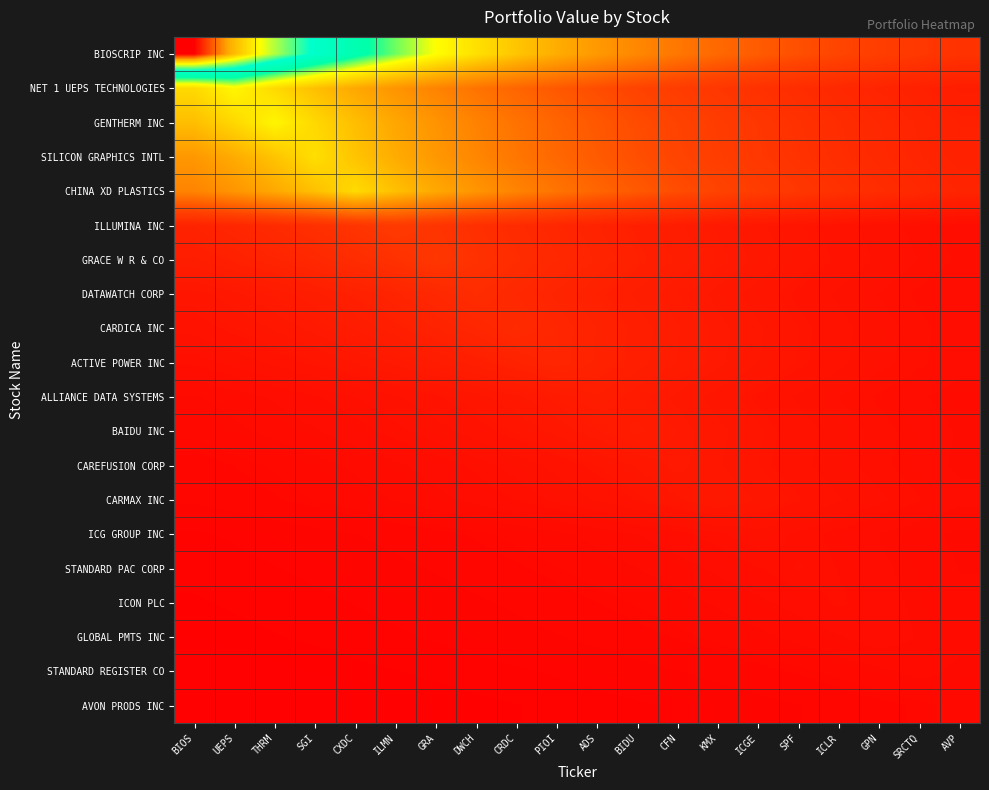

Reading left to right, what are all the values shown in this chart?

BIOSCRIP INC: BIOS=1.0	UEPS=0.9	THRM=0.8	SGI=0.7	CXDC=0.7	ILMN=0.6	GRA=0.5	DWCH=0.5	CRDC=0.4	PIOI=0.4	ADS=0.4	BIDU=0.3	CFN=0.3	KMX=0.3	ICGE=0.2	SPF=0.2	ICLR=0.2	GPN=0.2	SRCTQ=0.2	AVP=0.1
NET 1 UEPS TECHNOLOGIES: BIOS=0.5	UEPS=0.5	THRM=0.5	SGI=0.4	CXDC=0.4	ILMN=0.4	GRA=0.3	DWCH=0.3	CRDC=0.3	PIOI=0.2	ADS=0.2	BIDU=0.2	CFN=0.2	KMX=0.2	ICGE=0.1	SPF=0.1	ICLR=0.1	GPN=0.1	SRCTQ=0.1	AVP=0.1
GENTHERM INC: BIOS=0.4	UEPS=0.5	THRM=0.5	SGI=0.5	CXDC=0.4	ILMN=0.4	GRA=0.4	DWCH=0.3	CRDC=0.3	PIOI=0.3	ADS=0.2	BIDU=0.2	CFN=0.2	KMX=0.2	ICGE=0.2	SPF=0.1	ICLR=0.1	GPN=0.1	SRCTQ=0.1	AVP=0.1
SILICON GRAPHICS INTL: BIOS=0.4	UEPS=0.4	THRM=0.4	SGI=0.5	CXDC=0.4	ILMN=0.4	GRA=0.4	DWCH=0.3	CRDC=0.3	PIOI=0.3	ADS=0.2	BIDU=0.2	CFN=0.2	KMX=0.2	ICGE=0.2	SPF=0.1	ICLR=0.1	GPN=0.1	SRCTQ=0.1	AVP=0.1
CHINA XD PLASTICS: BIOS=0.3	UEPS=0.4	THRM=0.4	SGI=0.4	CXDC=0.5	ILMN=0.4	GRA=0.4	DWCH=0.4	CRDC=0.3	PIOI=0.3	ADS=0.3	BIDU=0.2	CFN=0.2	KMX=0.2	ICGE=0.2	SPF=0.2	ICLR=0.1	GPN=0.1	SRCTQ=0.1	AVP=0.1
ILLUMINA INC: BIOS=0.1	UEPS=0.1	THRM=0.1	SGI=0.1	CXDC=0.2	ILMN=0.2	GRA=0.2	DWCH=0.1	CRDC=0.1	PIOI=0.1	ADS=0.1	BIDU=0.1	CFN=0.1	KMX=0.1	ICGE=0.1	SPF=0.1	ICLR=0.1	GPN=0.1	SRCTQ=0.0	AVP=0.0
GRACE W R & CO: BIOS=0.1	UEPS=0.1	THRM=0.1	SGI=0.1	CXDC=0.1	ILMN=0.1	GRA=0.2	DWCH=0.1	CRDC=0.1	PIOI=0.1	ADS=0.1	BIDU=0.1	CFN=0.1	KMX=0.1	ICGE=0.1	SPF=0.1	ICLR=0.1	GPN=0.1	SRCTQ=0.0	AVP=0.0
DATAWATCH CORP: BIOS=0.1	UEPS=0.1	THRM=0.1	SGI=0.1	CXDC=0.1	ILMN=0.1	GRA=0.1	DWCH=0.1	CRDC=0.1	PIOI=0.1	ADS=0.1	BIDU=0.1	CFN=0.1	KMX=0.1	ICGE=0.1	SPF=0.1	ICLR=0.1	GPN=0.0	SRCTQ=0.0	AVP=0.0
CARDICA INC: BIOS=0.1	UEPS=0.1	THRM=0.1	SGI=0.1	CXDC=0.1	ILMN=0.1	GRA=0.1	DWCH=0.1	CRDC=0.1	PIOI=0.1	ADS=0.1	BIDU=0.1	CFN=0.1	KMX=0.1	ICGE=0.1	SPF=0.1	ICLR=0.1	GPN=0.1	SRCTQ=0.0	AVP=0.0
ACTIVE POWER INC: BIOS=0.0	UEPS=0.1	THRM=0.1	SGI=0.1	CXDC=0.1	ILMN=0.1	GRA=0.1	DWCH=0.1	CRDC=0.1	PIOI=0.1	ADS=0.1	BIDU=0.1	CFN=0.1	KMX=0.1	ICGE=0.1	SPF=0.1	ICLR=0.1	GPN=0.1	SRCTQ=0.0	AVP=0.0
ALLIANCE DATA SYSTEMS: BIOS=0.0	UEPS=0.0	THRM=0.0	SGI=0.0	CXDC=0.0	ILMN=0.1	GRA=0.1	DWCH=0.1	CRDC=0.1	PIOI=0.1	ADS=0.1	BIDU=0.1	CFN=0.1	KMX=0.1	ICGE=0.1	SPF=0.1	ICLR=0.0	GPN=0.0	SRCTQ=0.0	AVP=0.0
BAIDU INC: BIOS=0.0	UEPS=0.0	THRM=0.0	SGI=0.0	CXDC=0.0	ILMN=0.0	GRA=0.1	DWCH=0.1	CRDC=0.1	PIOI=0.1	ADS=0.1	BIDU=0.1	CFN=0.1	KMX=0.1	ICGE=0.1	SPF=0.1	ICLR=0.1	GPN=0.0	SRCTQ=0.0	AVP=0.0
CAREFUSION CORP: BIOS=0.0	UEPS=0.0	THRM=0.0	SGI=0.0	CXDC=0.0	ILMN=0.0	GRA=0.0	DWCH=0.0	CRDC=0.1	PIOI=0.1	ADS=0.1	BIDU=0.1	CFN=0.1	KMX=0.1	ICGE=0.1	SPF=0.1	ICLR=0.1	GPN=0.0	SRCTQ=0.0	AVP=0.0
CARMAX INC: BIOS=0.0	UEPS=0.0	THRM=0.0	SGI=0.0	CXDC=0.0	ILMN=0.0	GRA=0.0	DWCH=0.0	CRDC=0.0	PIOI=0.0	ADS=0.1	BIDU=0.1	CFN=0.1	KMX=0.1	ICGE=0.1	SPF=0.1	ICLR=0.1	GPN=0.0	SRCTQ=0.0	AVP=0.0
ICG GROUP INC: BIOS=0.0	UEPS=0.0	THRM=0.0	SGI=0.0	CXDC=0.0	ILMN=0.0	GRA=0.0	DWCH=0.0	CRDC=0.0	PIOI=0.0	ADS=0.0	BIDU=0.0	CFN=0.0	KMX=0.0	ICGE=0.1	SPF=0.0	ICLR=0.0	GPN=0.0	SRCTQ=0.0	AVP=0.0
STANDARD PAC CORP: BIOS=0.0	UEPS=0.0	THRM=0.0	SGI=0.0	CXDC=0.0	ILMN=0.0	GRA=0.0	DWCH=0.0	CRDC=0.0	PIOI=0.0	ADS=0.0	BIDU=0.0	CFN=0.0	KMX=0.0	ICGE=0.0	SPF=0.0	ICLR=0.0	GPN=0.0	SRCTQ=0.0	AVP=0.0
ICON PLC: BIOS=0.0	UEPS=0.0	THRM=0.0	SGI=0.0	CXDC=0.0	ILMN=0.0	GRA=0.0	DWCH=0.0	CRDC=0.0	PIOI=0.0	ADS=0.0	BIDU=0.0	CFN=0.0	KMX=0.0	ICGE=0.0	SPF=0.0	ICLR=0.0	GPN=0.0	SRCTQ=0.0	AVP=0.0
GLOBAL PMTS INC: BIOS=0.0	UEPS=0.0	THRM=0.0	SGI=0.0	CXDC=0.0	ILMN=0.0	GRA=0.0	DWCH=0.0	CRDC=0.0	PIOI=0.0	ADS=0.0	BIDU=0.0	CFN=0.0	KMX=0.0	ICGE=0.0	SPF=0.0	ICLR=0.0	GPN=0.0	SRCTQ=0.0	AVP=0.0
STANDARD REGISTER CO: BIOS=0.0	UEPS=0.0	THRM=0.0	SGI=0.0	CXDC=0.0	ILMN=0.0	GRA=0.0	DWCH=0.0	CRDC=0.0	PIOI=0.0	ADS=0.0	BIDU=0.0	CFN=0.0	KMX=0.0	ICGE=0.0	SPF=0.0	ICLR=0.0	GPN=0.0	SRCTQ=0.0	AVP=0.0
AVON PRODS INC: BIOS=0.0	UEPS=0.0	THRM=0.0	SGI=0.0	CXDC=0.0	ILMN=0.0	GRA=0.0	DWCH=0.0	CRDC=0.0	PIOI=0.0	ADS=0.0	BIDU=0.0	CFN=0.0	KMX=0.0	ICGE=0.0	SPF=0.0	ICLR=0.0	GPN=0.0	SRCTQ=0.0	AVP=0.0